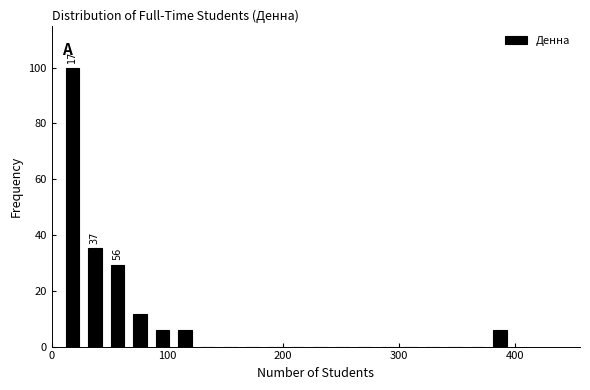

Read against the x-axis, roughly where is the centre of the tallest bar?

20